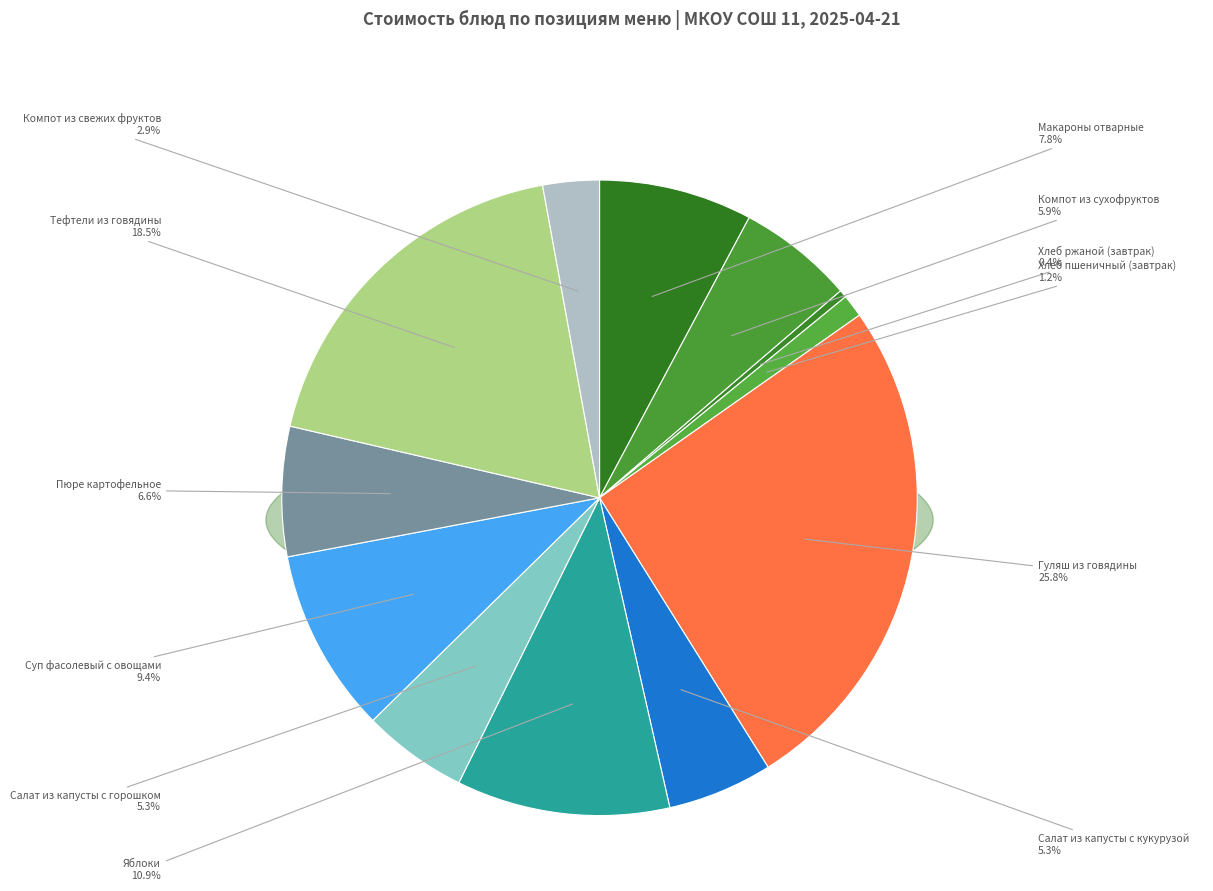

To the nearest percent, what is the difference between the largest and smallest slice percentages?

25%